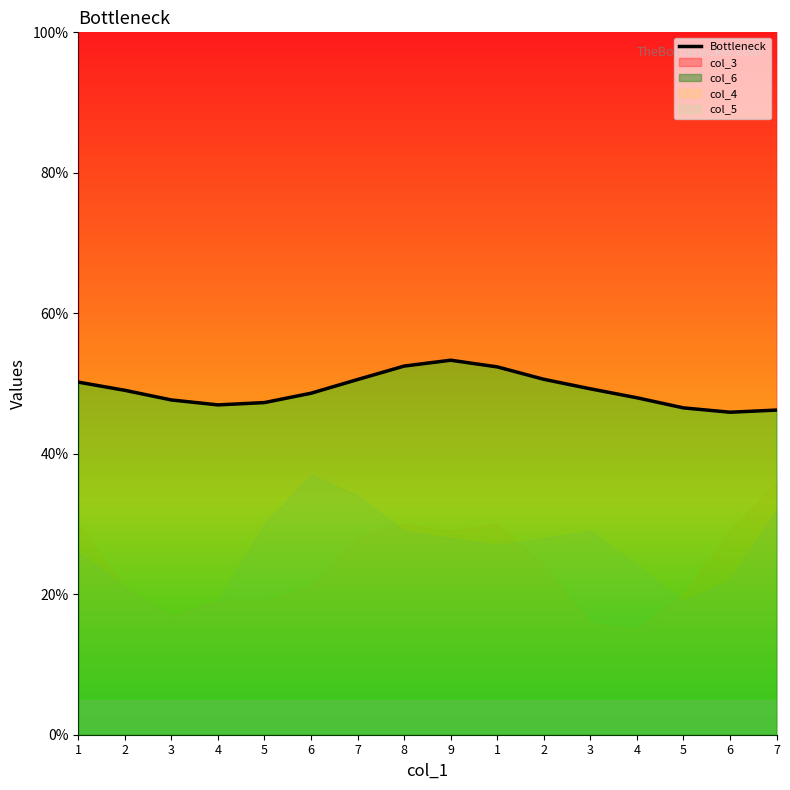

What is the difference between the second highest and second lowest values?

6.3